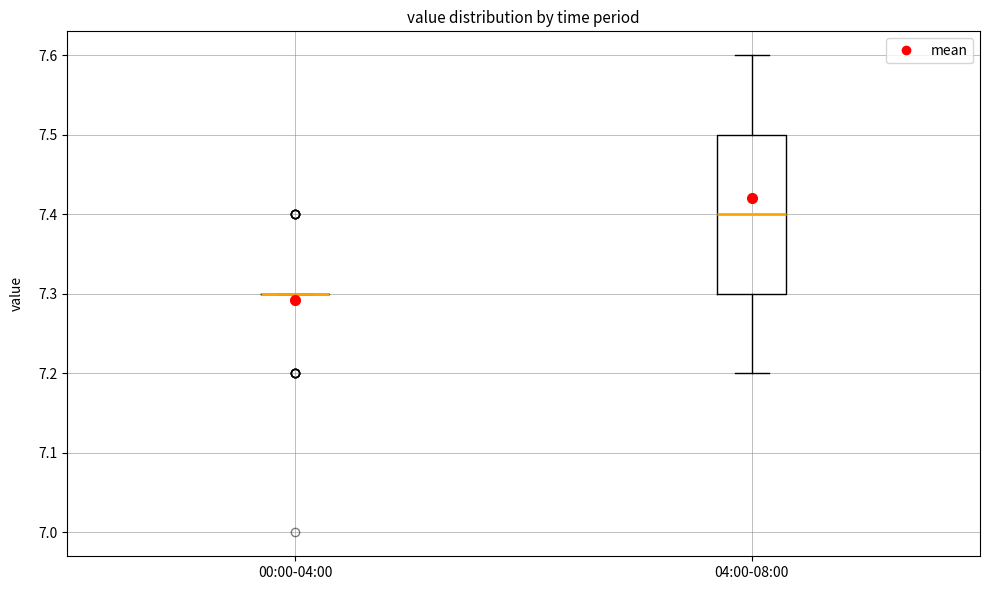

Comparing the boxes themselves (not the whiskers), which one is the tallest?

04:00-08:00